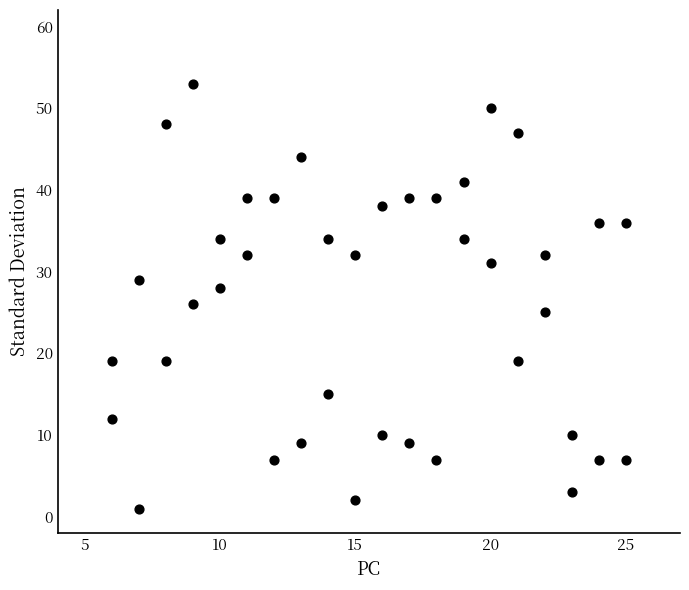

What is the range of Y values (max minus min)?

52